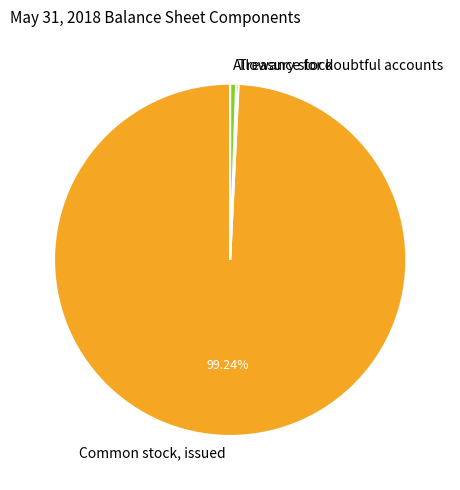

Do Allowance for doubtful accounts and Common stock, issued together represent more than half of the pie?

Yes